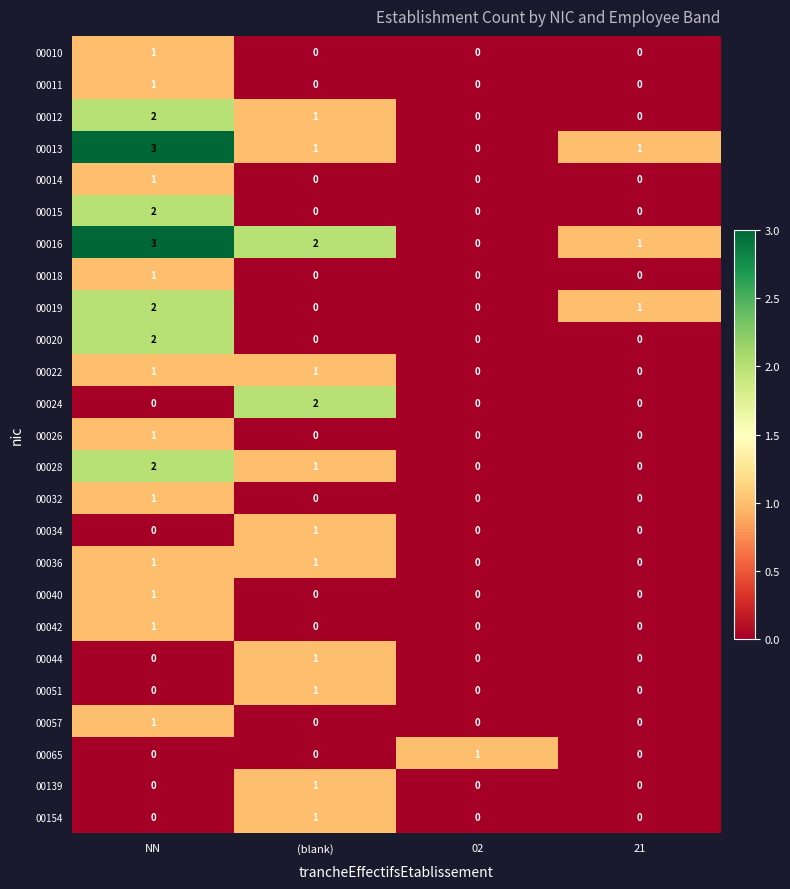

At which category is the sum across all series the highest?

NN